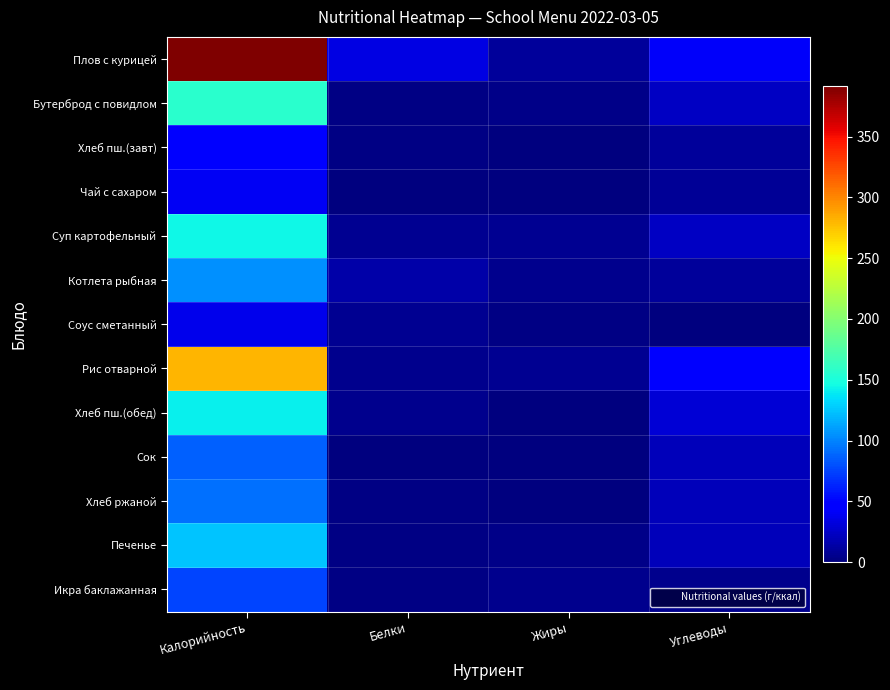

List the series in order of their peak value, highest first.

Плов с курицей, Рис отварной, Бутерброд с повидлом, Суп картофельный, Хлеб пш.(обед), Печенье, Котлета рыбная, Хлеб ржаной, Сок, Икра баклажанная, Хлеб пш.(завт), Чай с сахаром, Соус сметанный